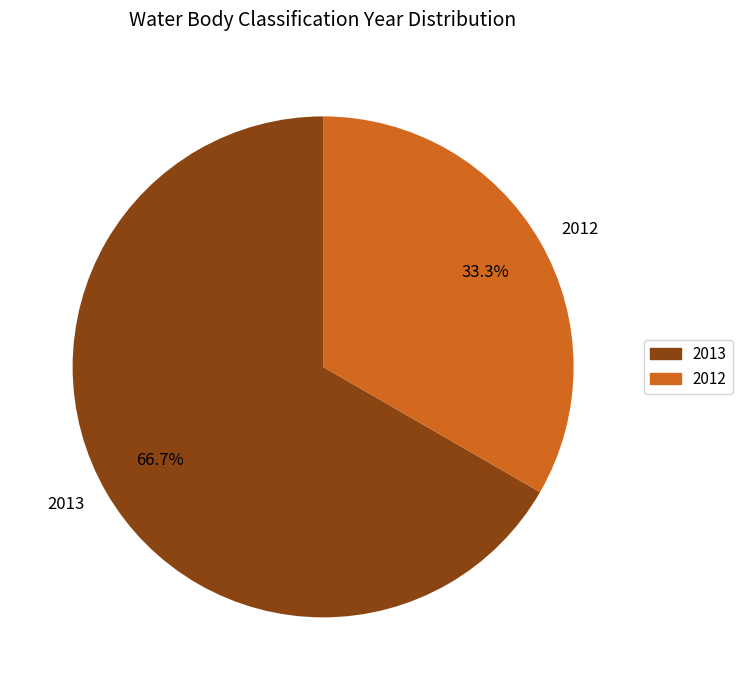

True or false: 2012 accounts for 38% of the total.

False